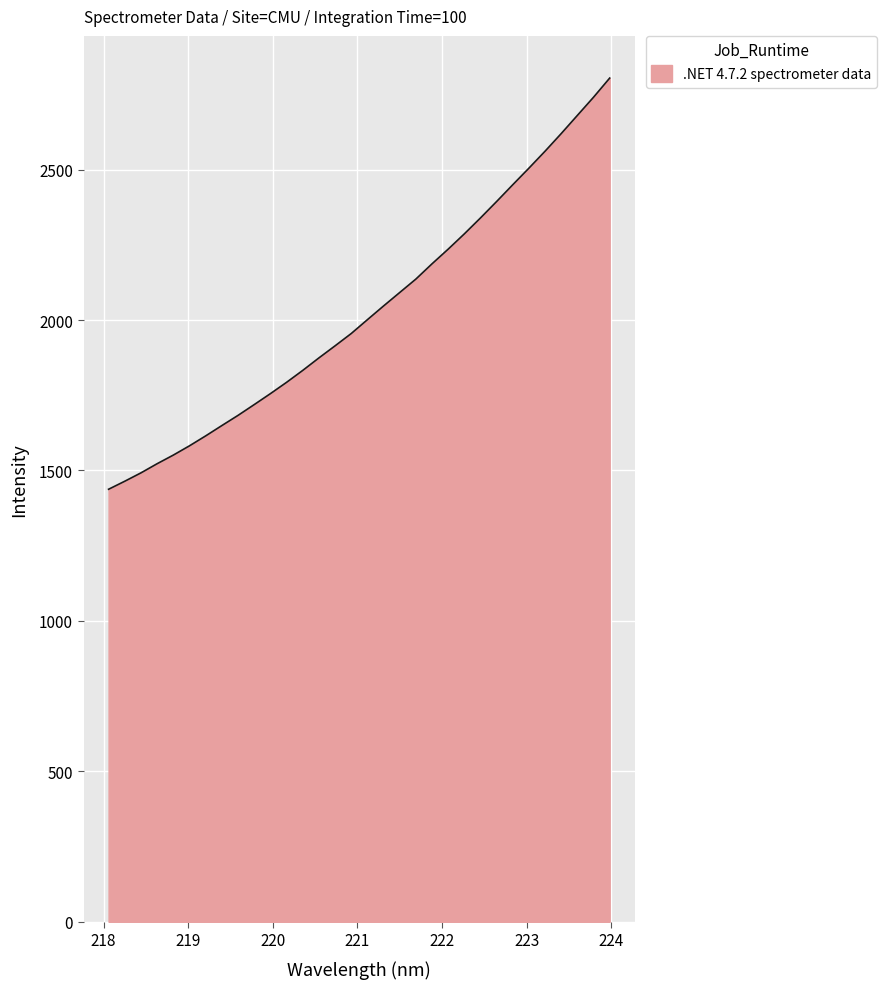

What is the difference between the maximum and minimum values?

1366.7